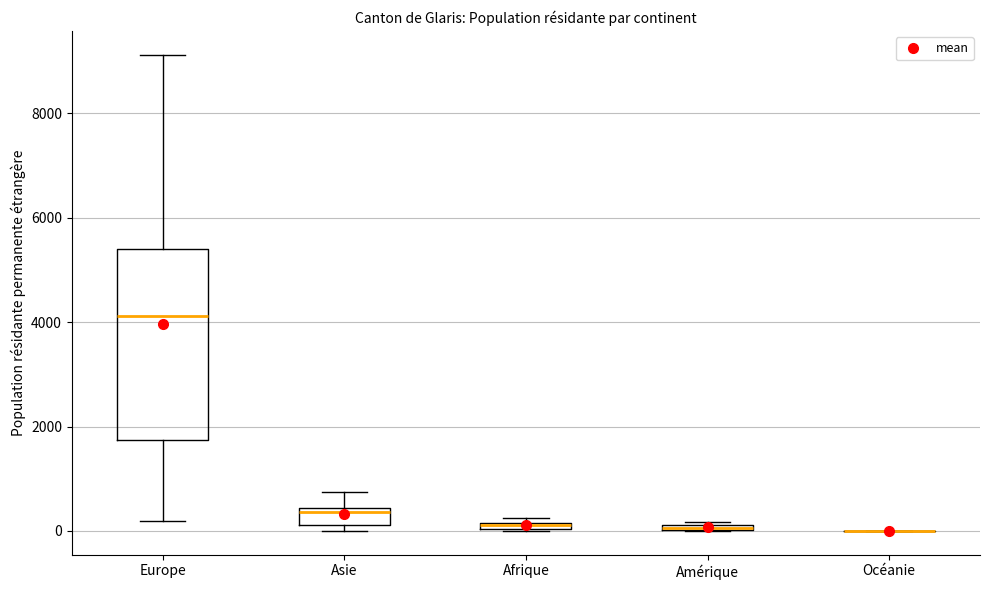

Which box is the tallest, from its lower edge to its upper edge?

Europe